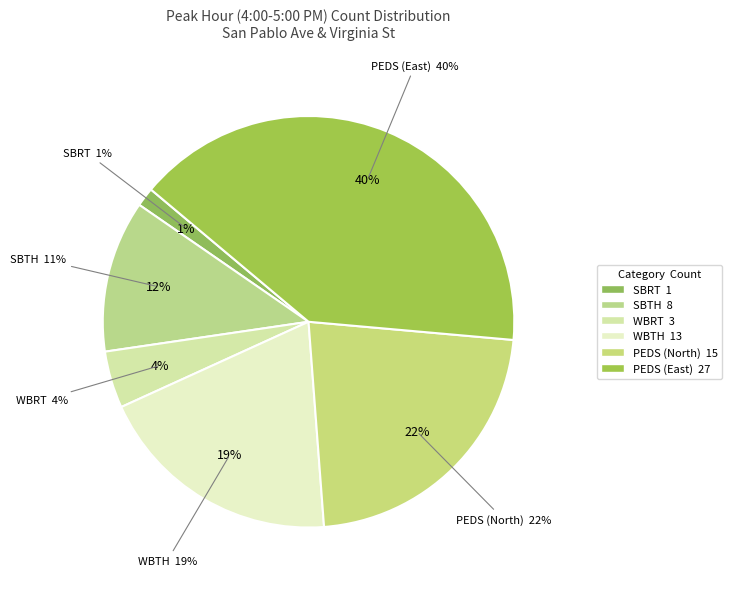

How many segments does this pie chart have?

6